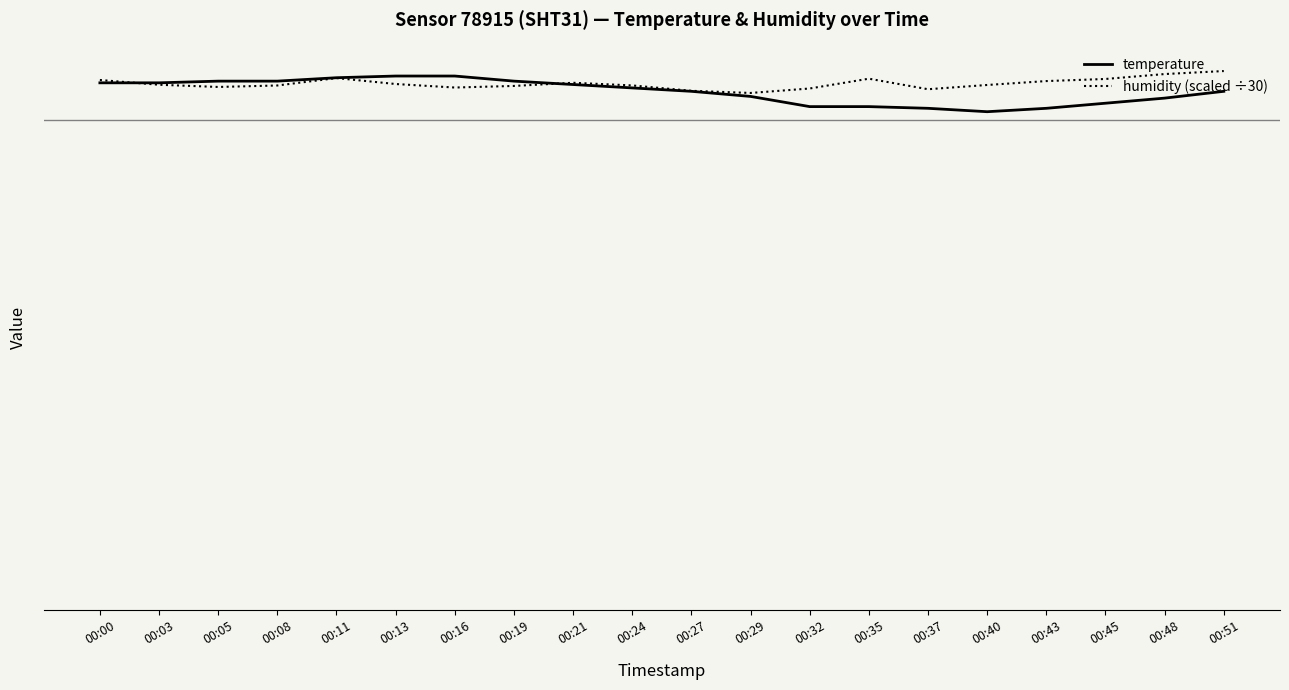

How many interior local valleys does the humidity (scaled ÷30) series have?

4